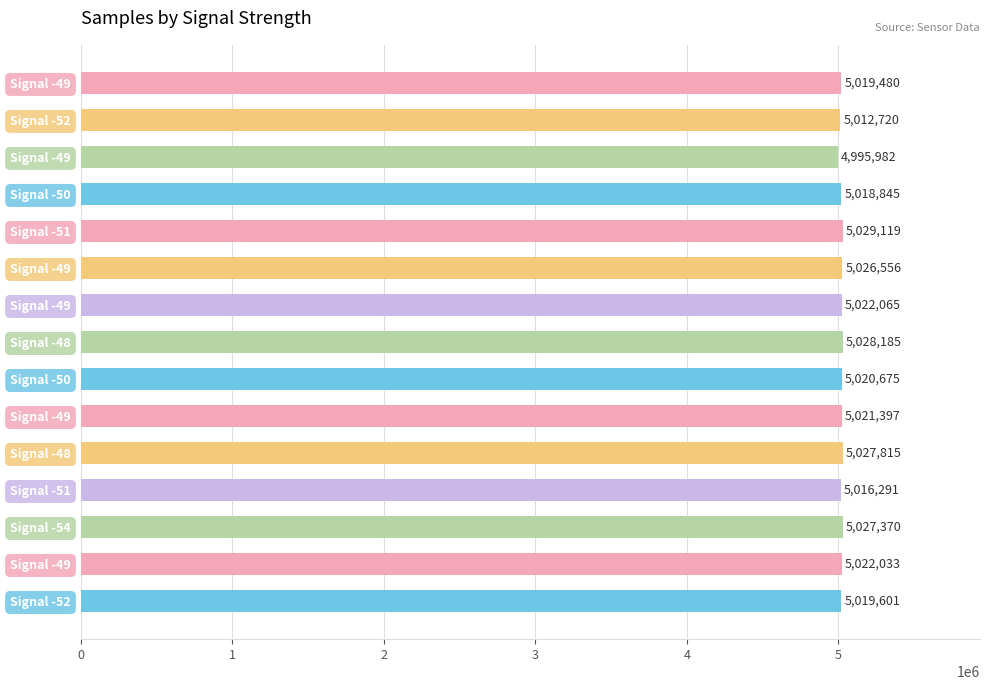

Does the chart contain any negative values?

No